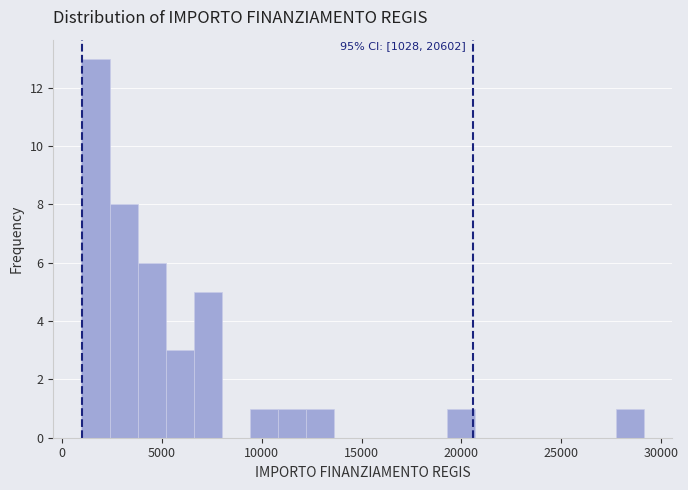

Around what value on the x-axis is the tallest bar? Give the approximate position of its centre, as read against the axis.

1500